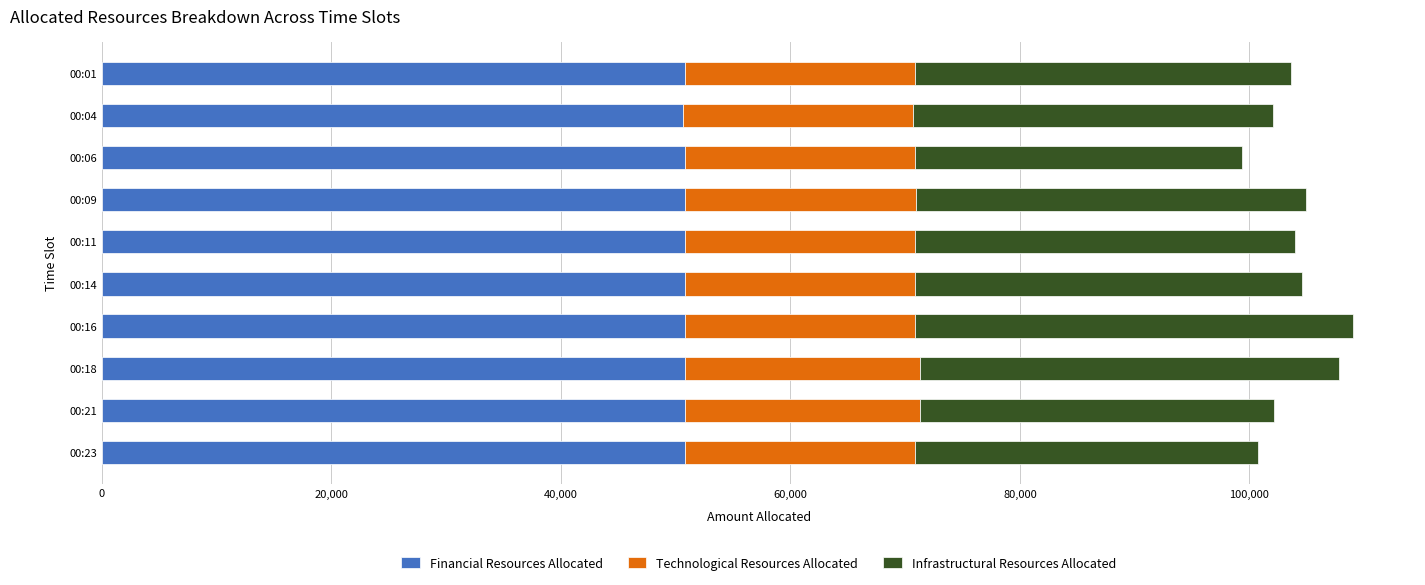

What is the total value across all series at 00:01?

103669.8